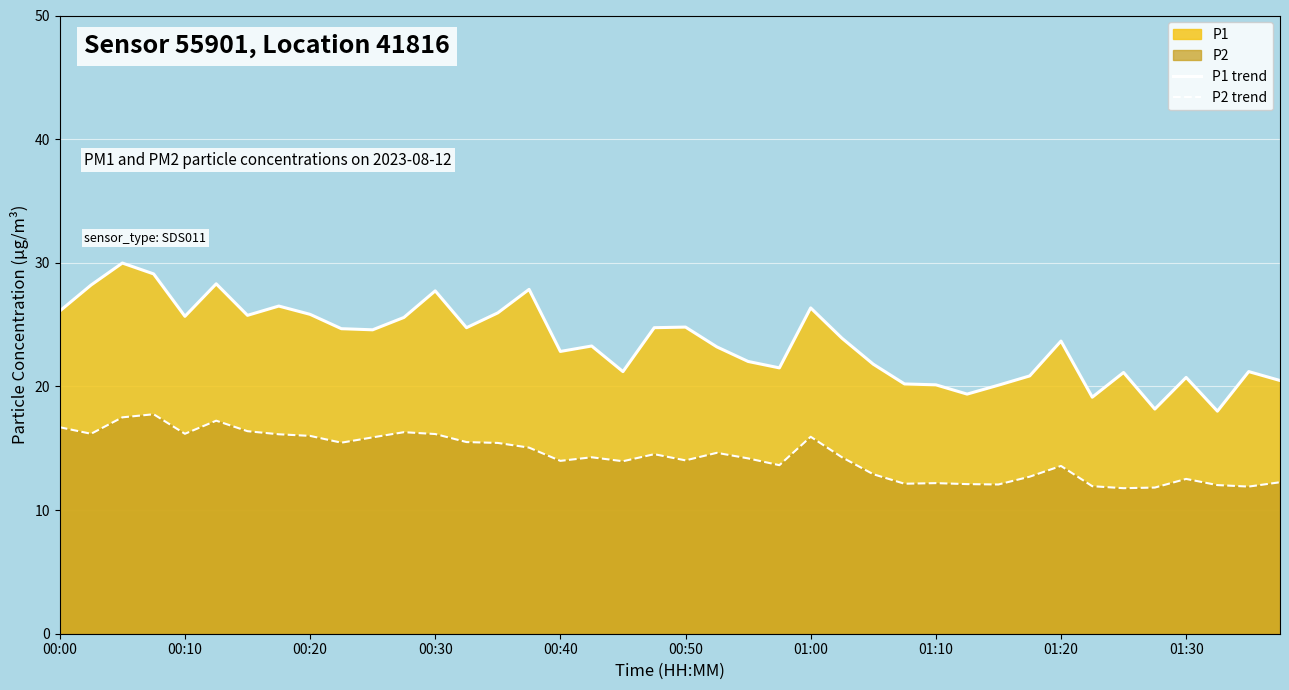

List the series in order of their peak value, lowest first.

P2 trend, P1 trend